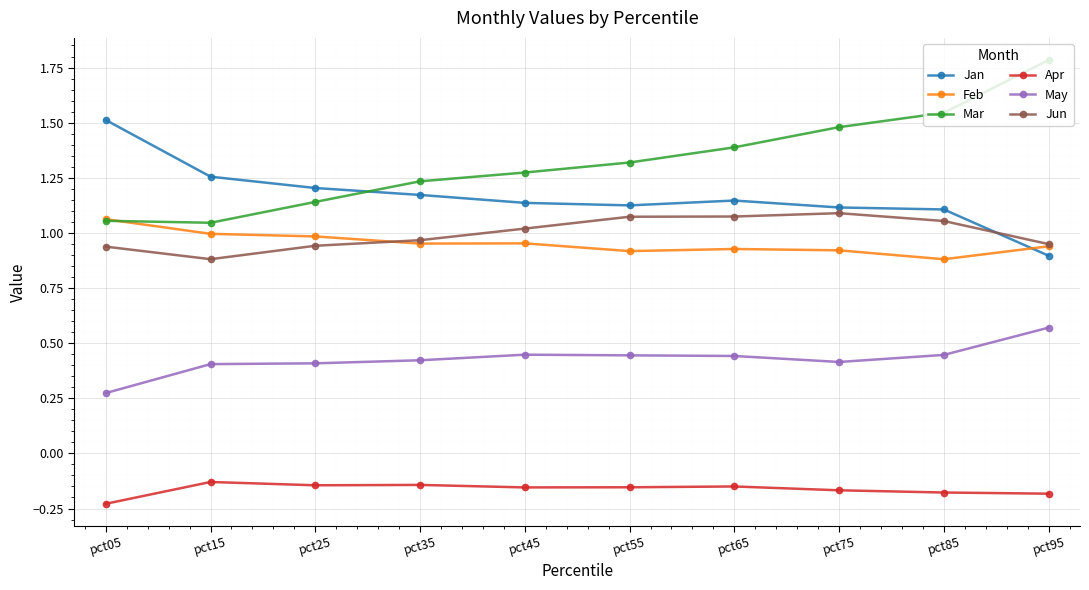

The value of Jun at pct45 is 1.6. True or false?

False